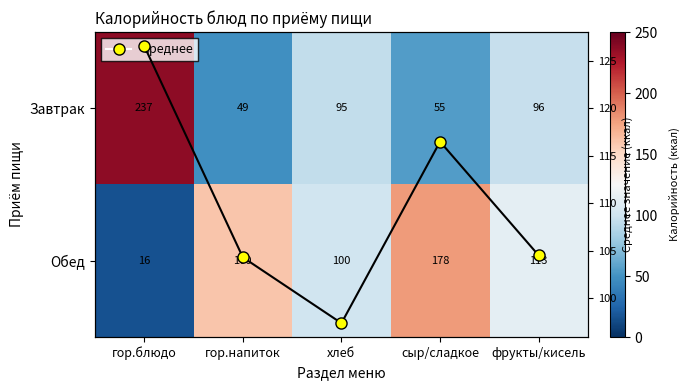

The Обед series shows 160.0 at гор.напиток. True or false?

True